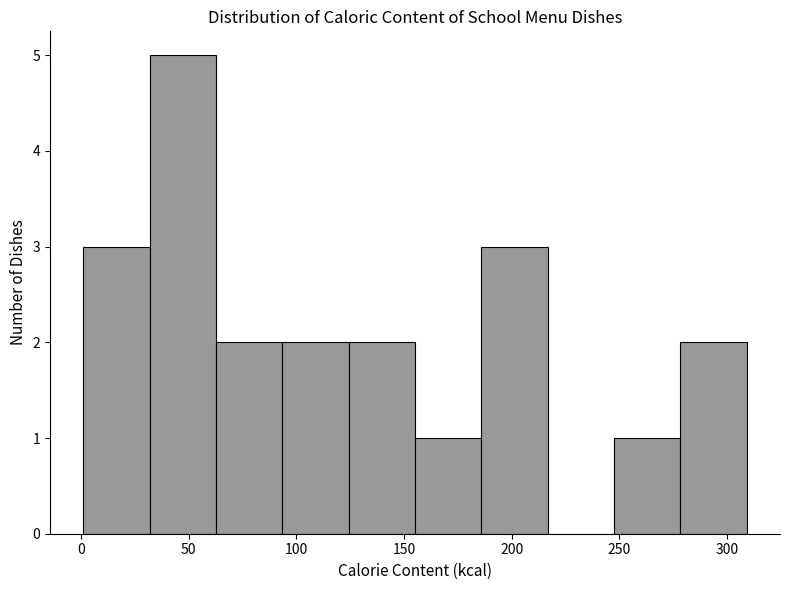

Reading left to right, list every bar in this chart as the range it spans on the x-axis followed by its height. Neither the bar edges nor the heights are printed on the chart, so give them approximately, as read against the axes.

0 to 30: 3
30 to 65: 5
65 to 95: 2
95 to 125: 2
125 to 155: 2
155 to 185: 1
185 to 215: 3
215 to 250: 0
250 to 280: 1
280 to 310: 2